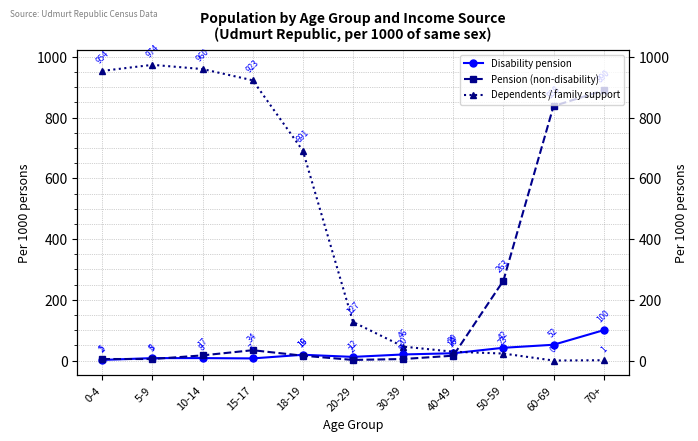

What is the total value across all series at 70+?

991